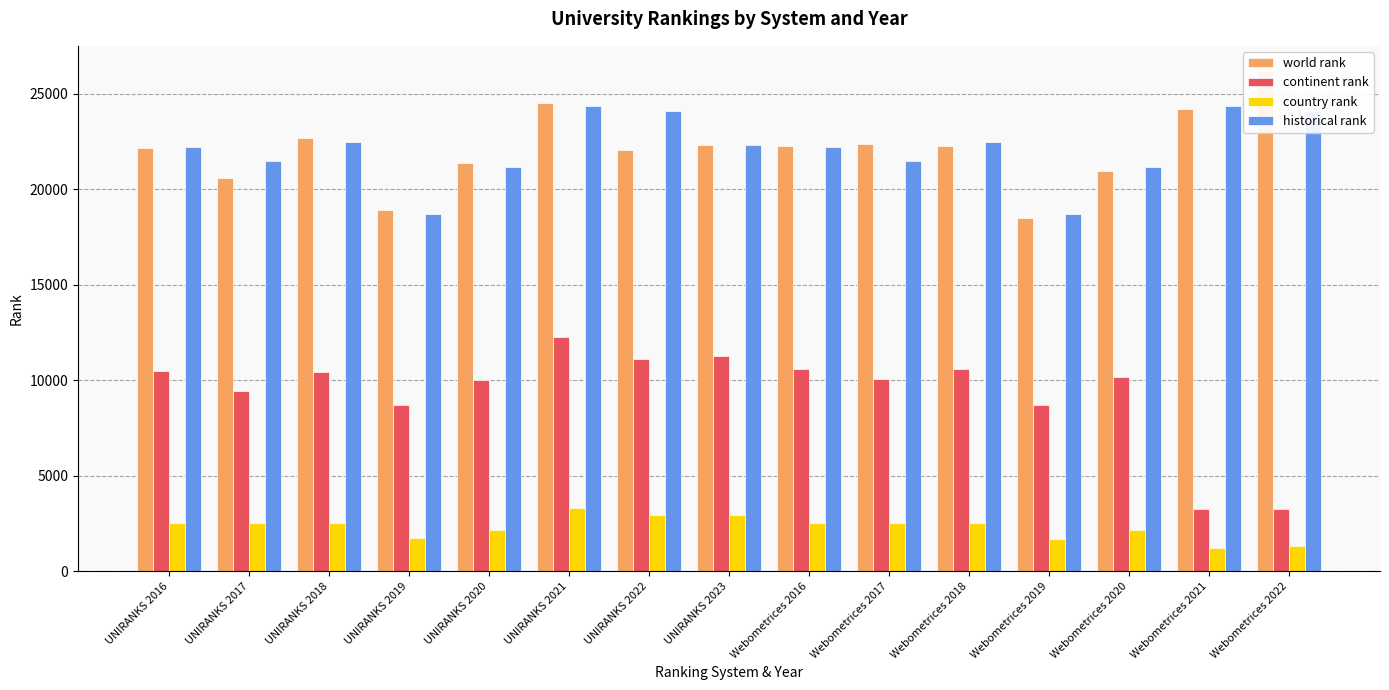

What is the greatest value displayed?

26194.0